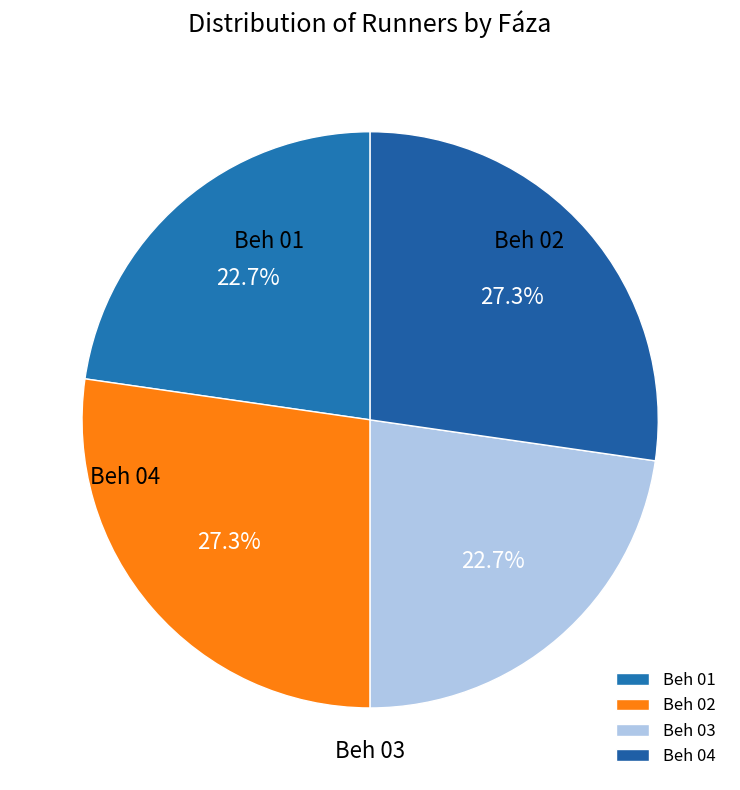

How many segments does this pie chart have?

4